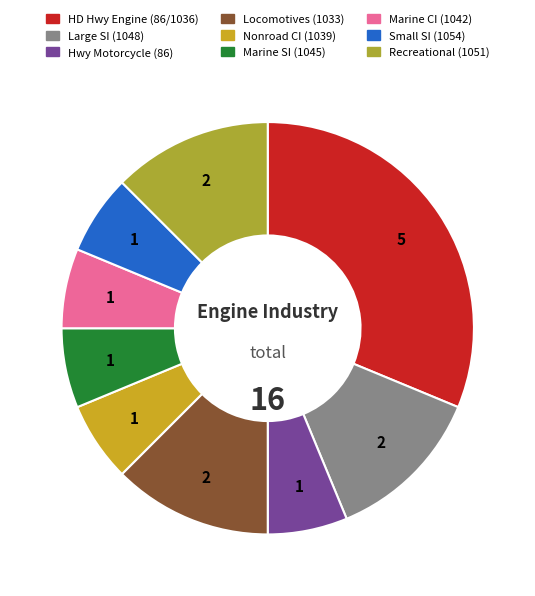

To the nearest percent, what is the difference between the largest and smallest slice percentages?

25%